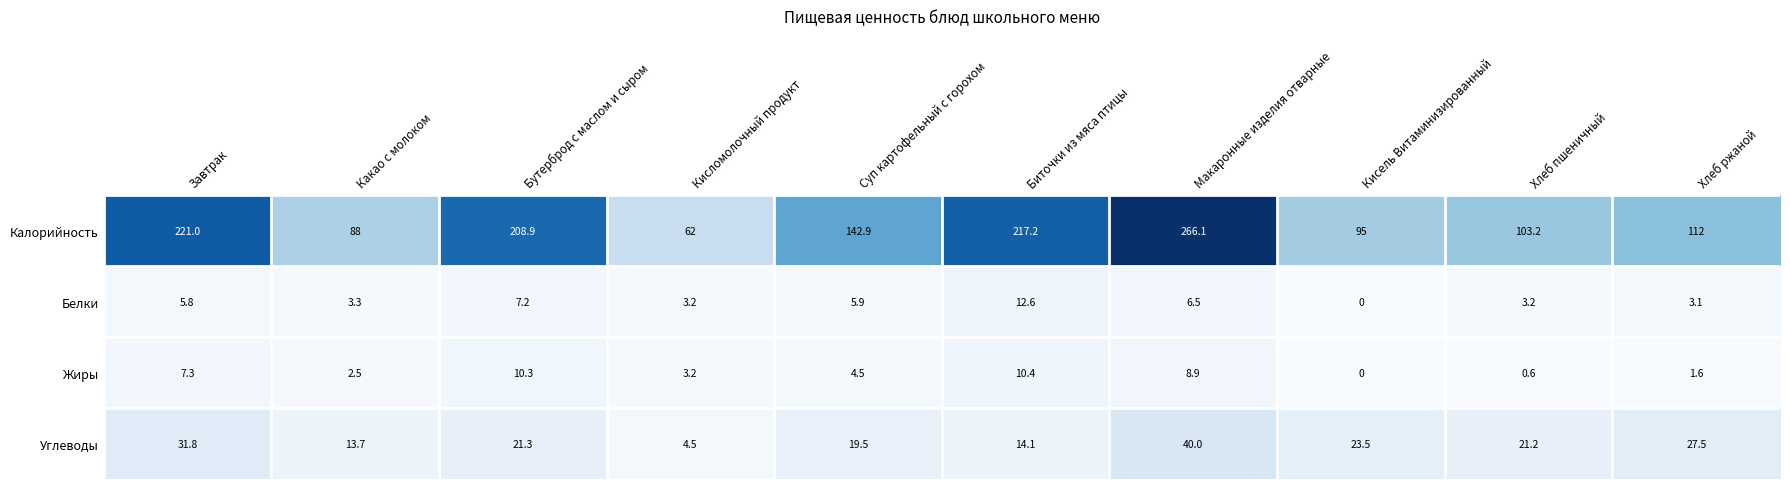

Rank the series by their maximum value, from lowest to highest.

Жиры, Белки, Углеводы, Калорийность